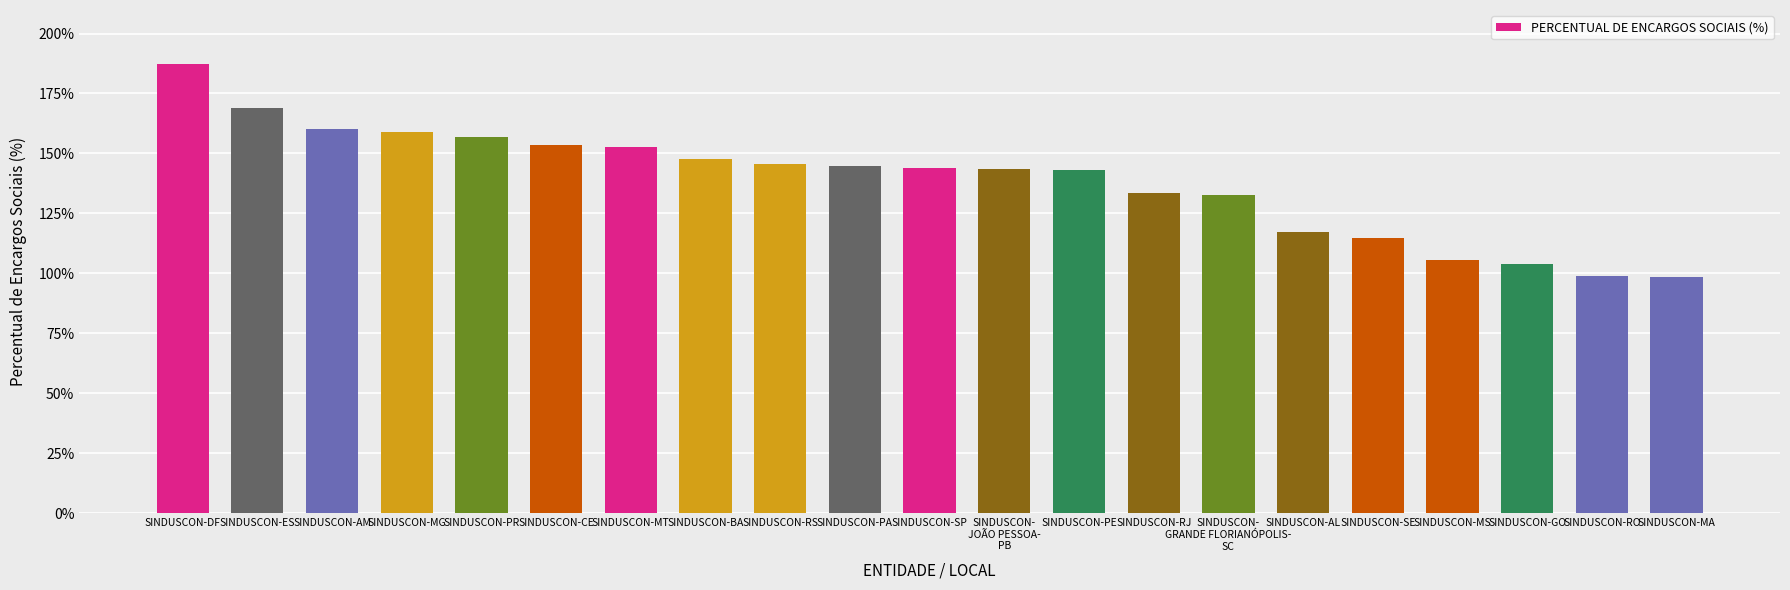

Does the chart contain stacked bars?

No